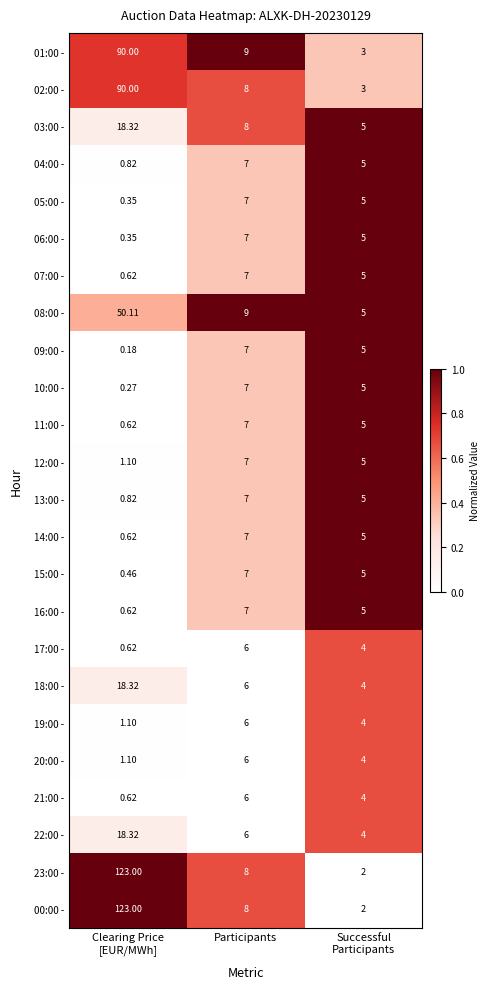

At which label does 12:00 - first exceed 5?

Participants